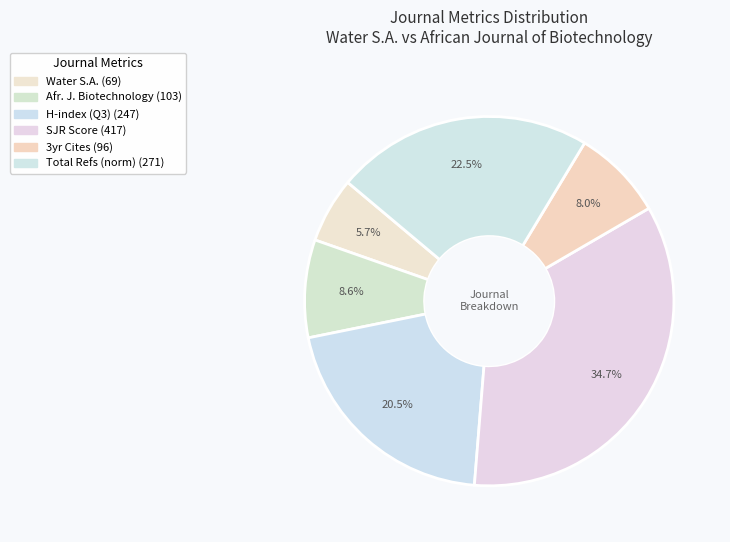

Count the number of slices in the pie.

6